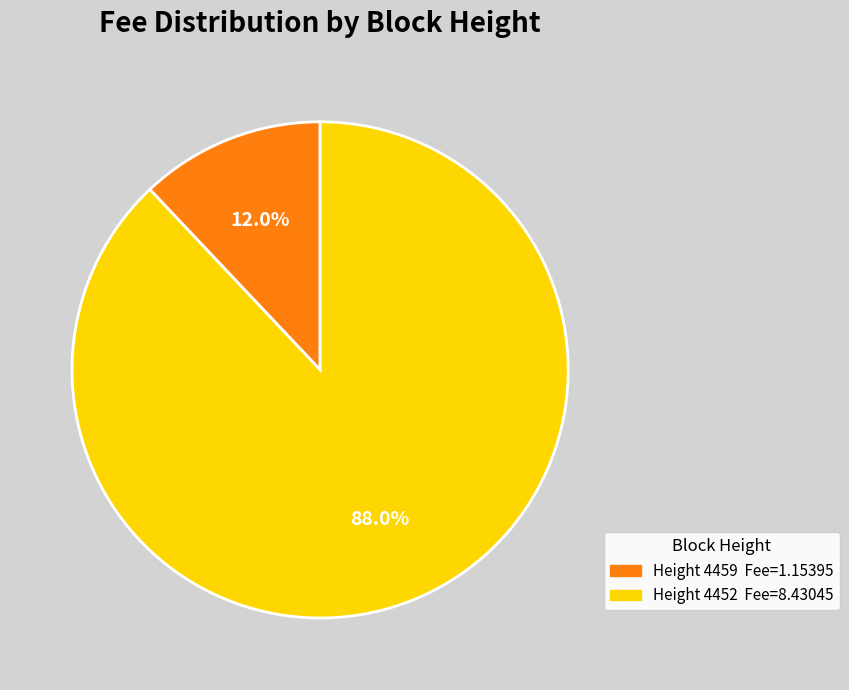

Is there any slice that represents more than half of the pie?

Yes